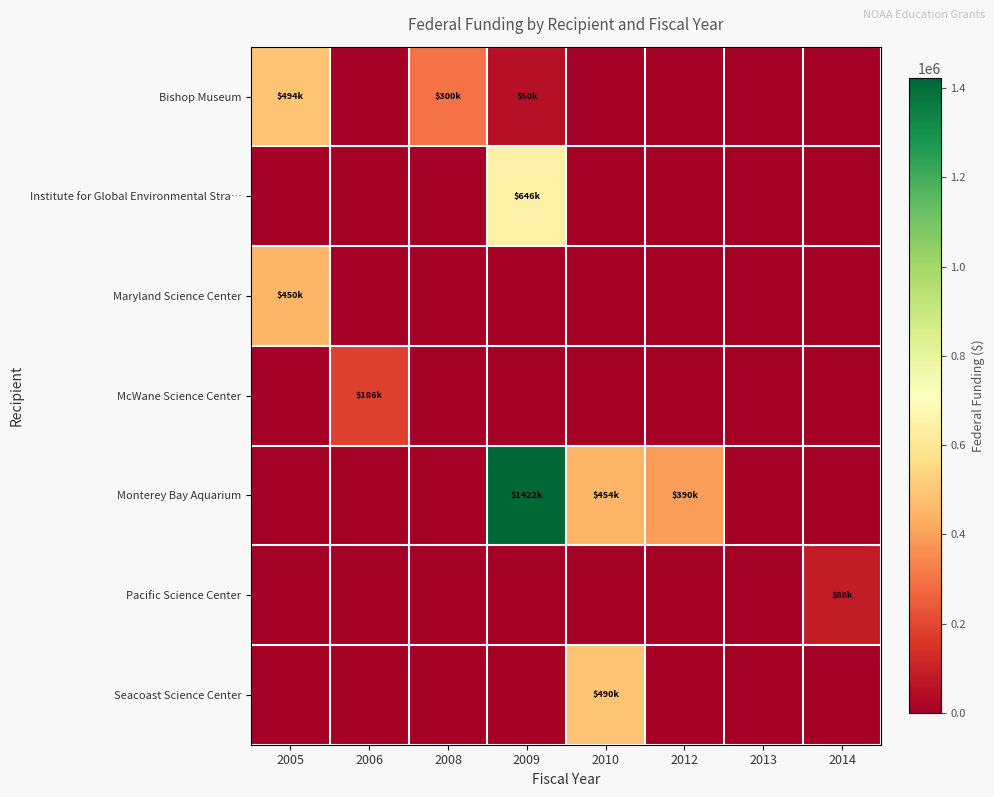

Which series has the largest total across all categories?

Monterey Bay Aquarium